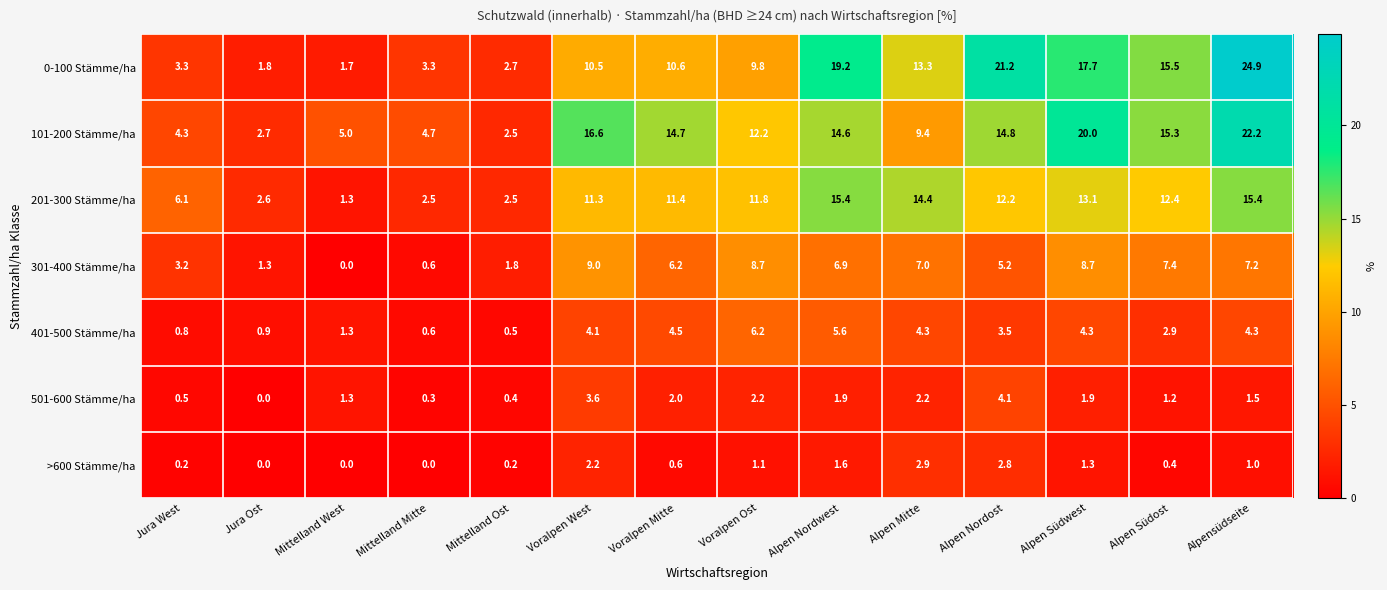

Where is 501-600 Stämme/ha nearest to the value 2?

Voralpen Mitte